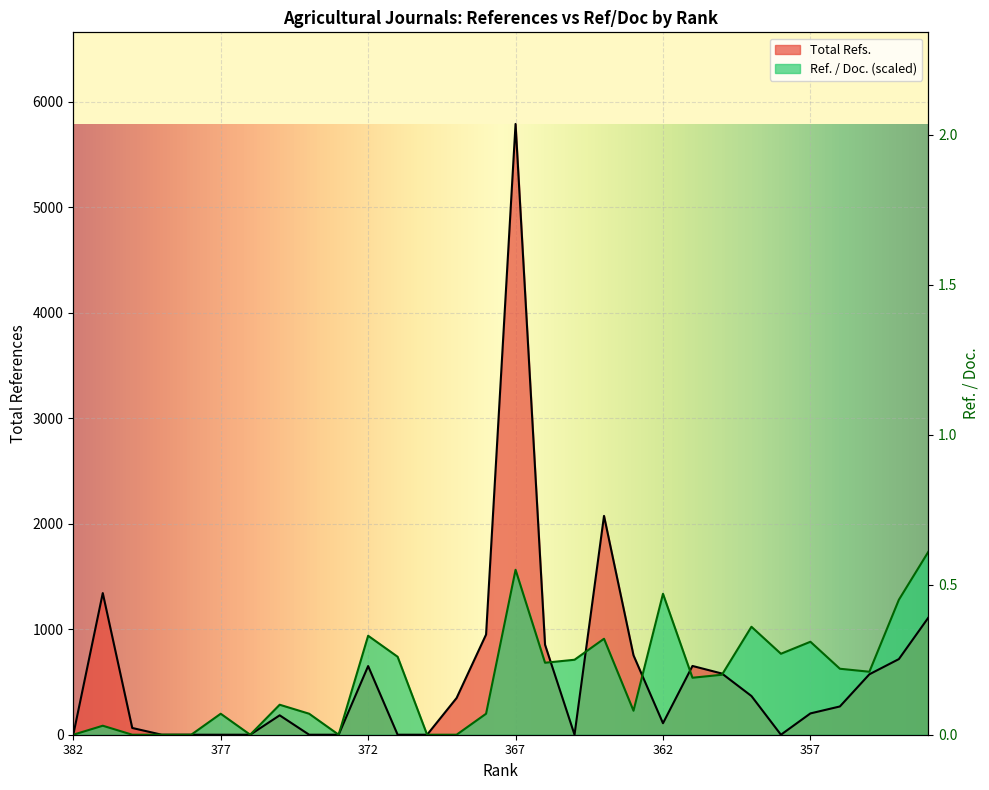

Which label corresponds to the largest value in the chart?

367